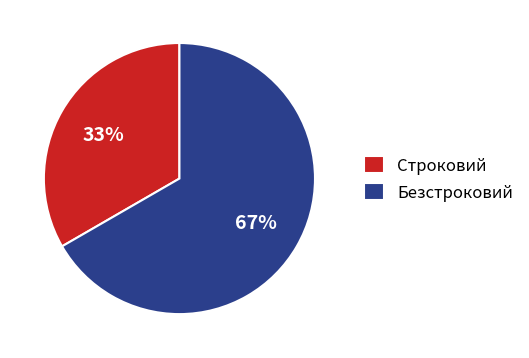

To the nearest percent, what percentage of the pie is Безстроковий?

67%